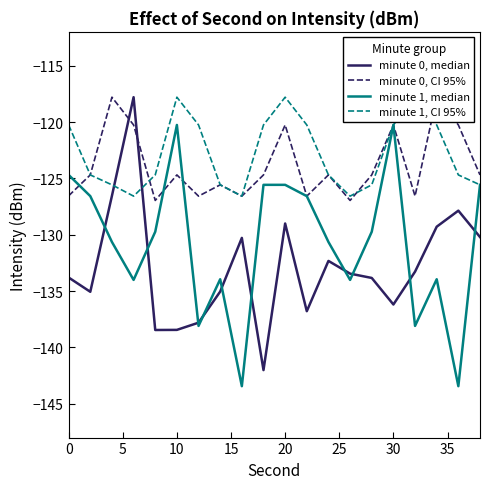

How many lines are shown in the chart?

4